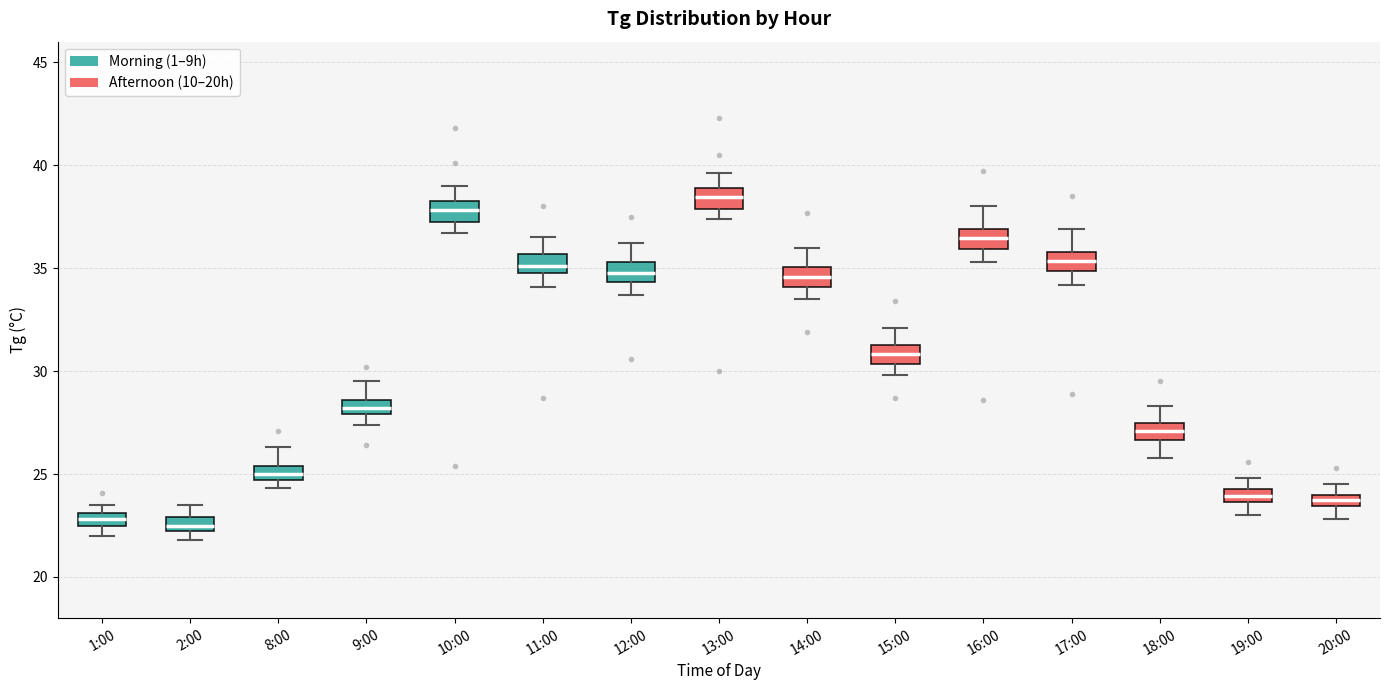

Where is the upper edge of the box for 20:00 on the y-axis? The values are not printed on the chart, so give them approximately, as read against the axis.

24.0